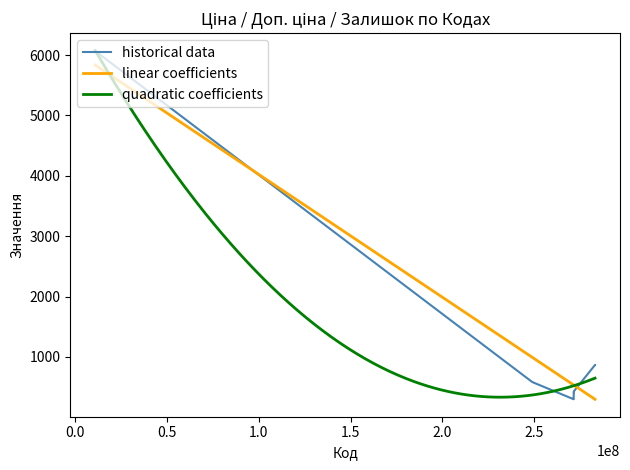

What is the maximum value for quadratic coefficients?

6074.2